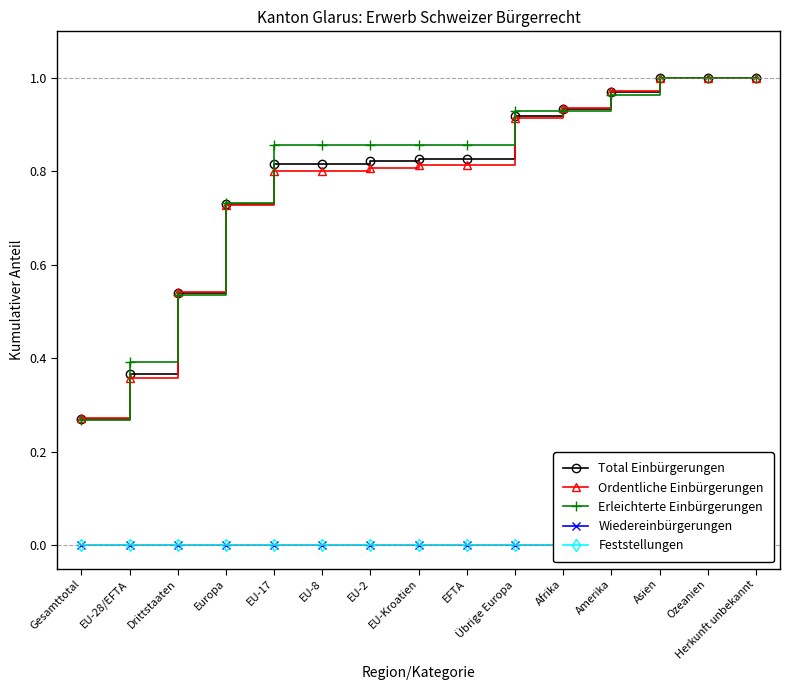

Reading left to right, extract all data points from this chart.

Total Einbürgerungen: Gesamttotal=0.3	EU-28/EFTA=0.4	Drittstaaten=0.5	Europa=0.7	EU-17=0.8	EU-8=0.8	EU-2=0.8	EU-Kroatien=0.8	EFTA=0.8	Übrige Europa=0.9	Afrika=0.9	Amerika=1.0	Asien=1.0	Ozeanien=1.0	Herkunft unbekannt=1.0
Ordentliche Einbürgerungen: Gesamttotal=0.3	EU-28/EFTA=0.4	Drittstaaten=0.5	Europa=0.7	EU-17=0.8	EU-8=0.8	EU-2=0.8	EU-Kroatien=0.8	EFTA=0.8	Übrige Europa=0.9	Afrika=0.9	Amerika=1.0	Asien=1.0	Ozeanien=1.0	Herkunft unbekannt=1.0
Erleichterte Einbürgerungen: Gesamttotal=0.3	EU-28/EFTA=0.4	Drittstaaten=0.5	Europa=0.7	EU-17=0.9	EU-8=0.9	EU-2=0.9	EU-Kroatien=0.9	EFTA=0.9	Übrige Europa=0.9	Afrika=0.9	Amerika=1.0	Asien=1.0	Ozeanien=1.0	Herkunft unbekannt=1.0
Wiedereinbürgerungen: Gesamttotal=0.0	EU-28/EFTA=0.0	Drittstaaten=0.0	Europa=0.0	EU-17=0.0	EU-8=0.0	EU-2=0.0	EU-Kroatien=0.0	EFTA=0.0	Übrige Europa=0.0	Afrika=0.0	Amerika=0.0	Asien=0.0	Ozeanien=0.0	Herkunft unbekannt=0.0
Feststellungen: Gesamttotal=0.0	EU-28/EFTA=0.0	Drittstaaten=0.0	Europa=0.0	EU-17=0.0	EU-8=0.0	EU-2=0.0	EU-Kroatien=0.0	EFTA=0.0	Übrige Europa=0.0	Afrika=0.0	Amerika=0.0	Asien=0.0	Ozeanien=0.0	Herkunft unbekannt=0.0